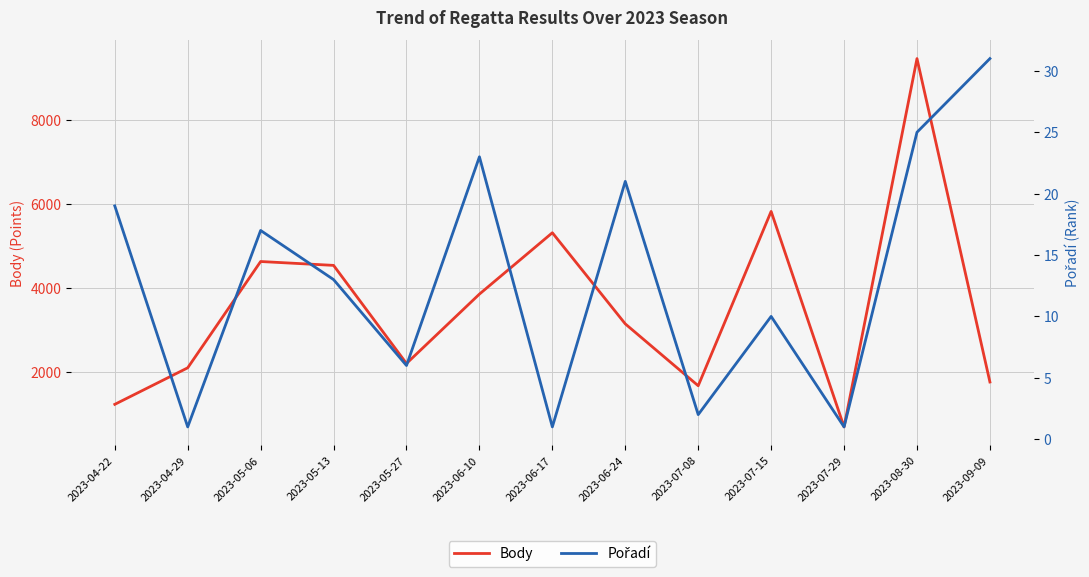

What is the label of the 11th point from the right?

2023-05-06